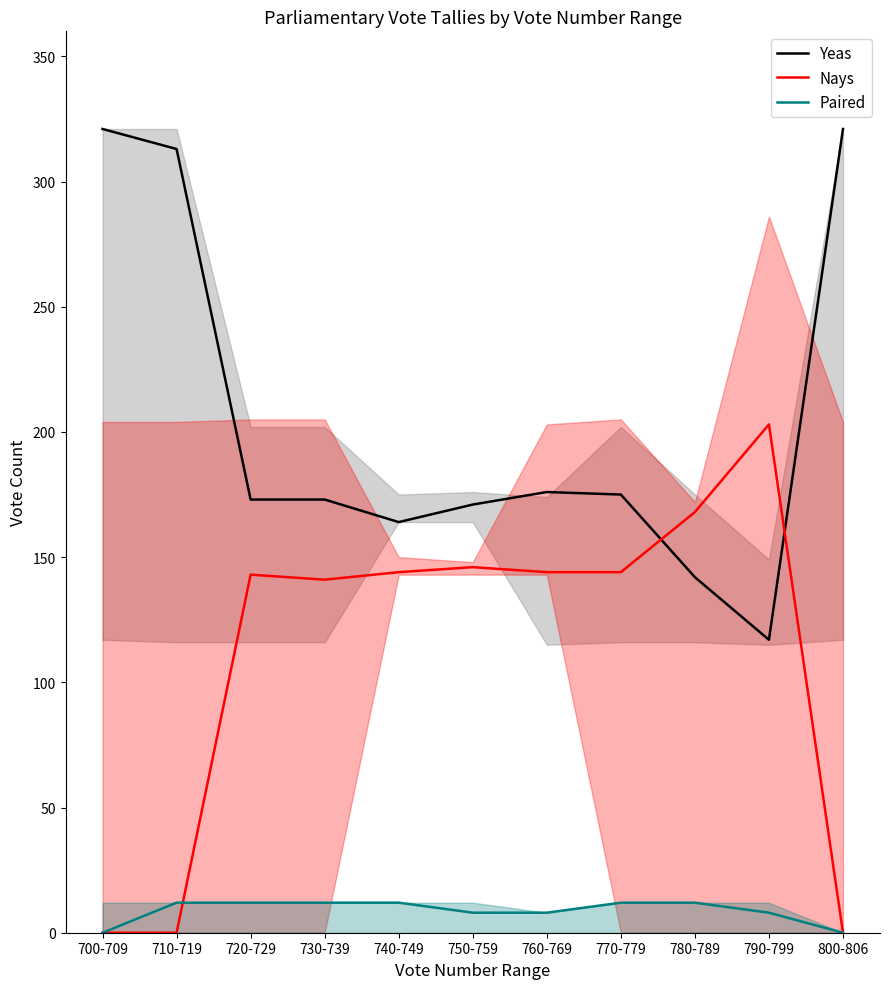

After their last crossing, which series has the higher values: Paired or Nays?

Nays